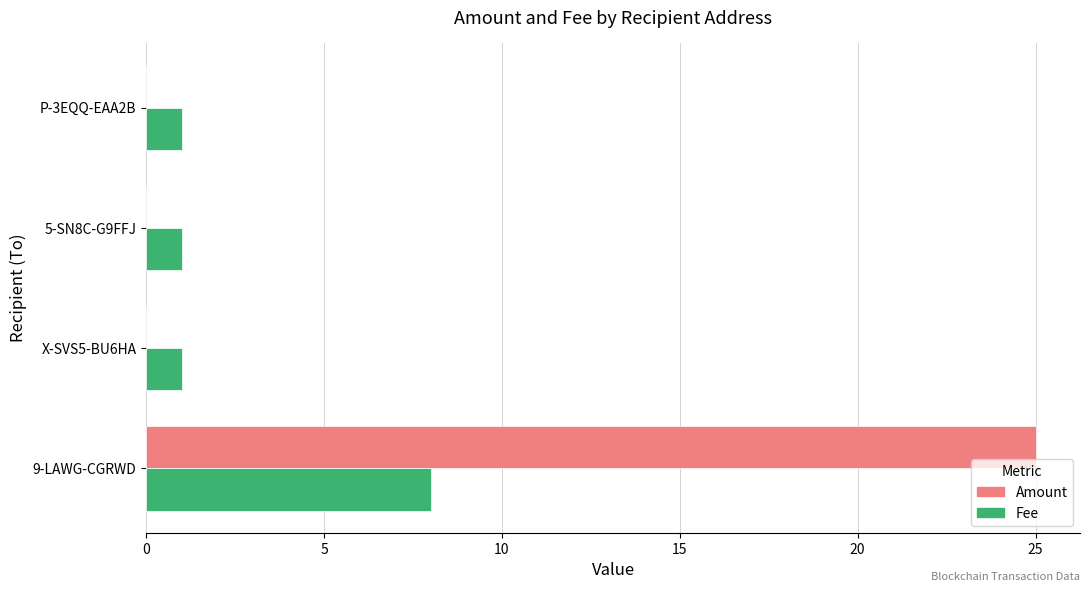

The value of Amount at 9-LAWG-CGRWD is 25.0. True or false?

True